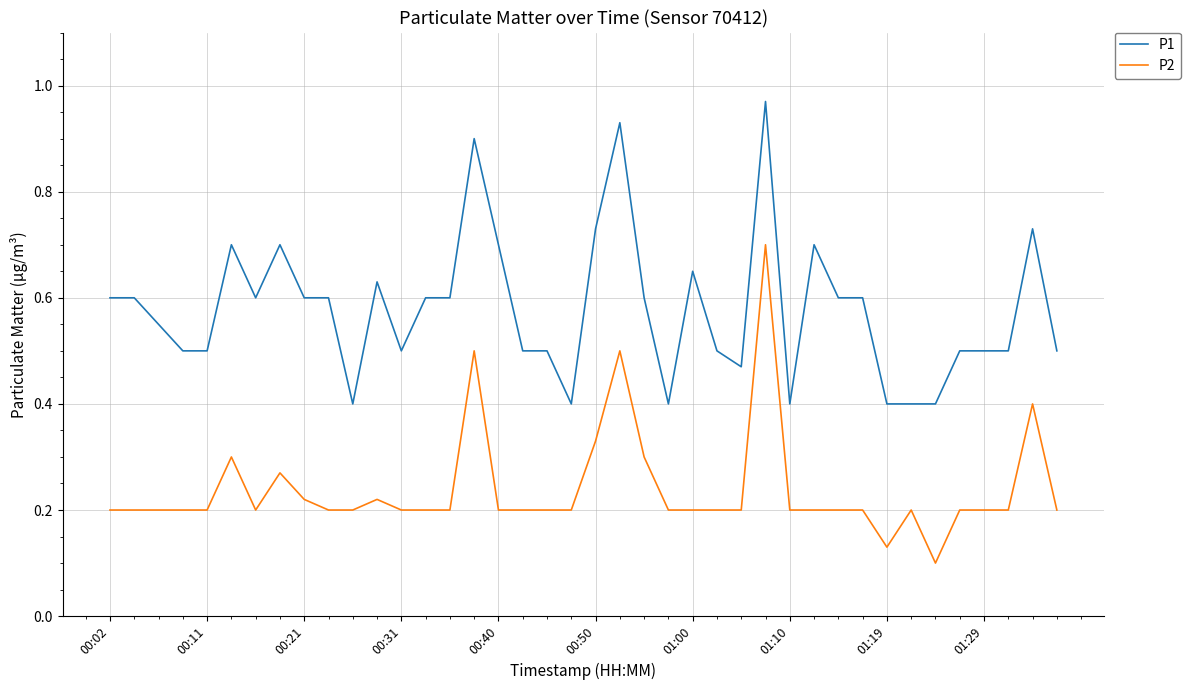

What is the lowest value of the P1 series?

0.4